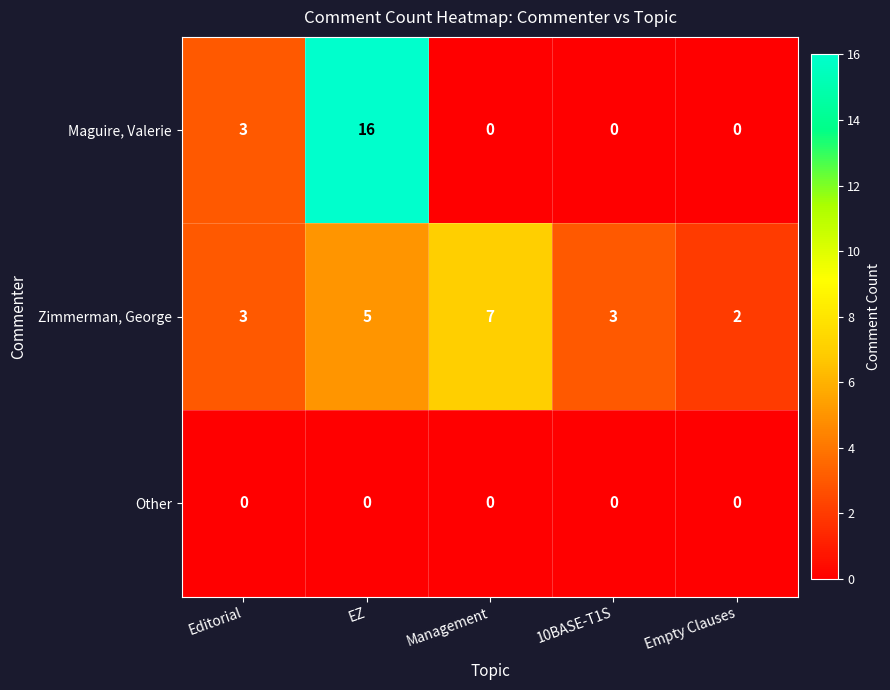

What is the difference between the highest and lowest values at EZ?

16